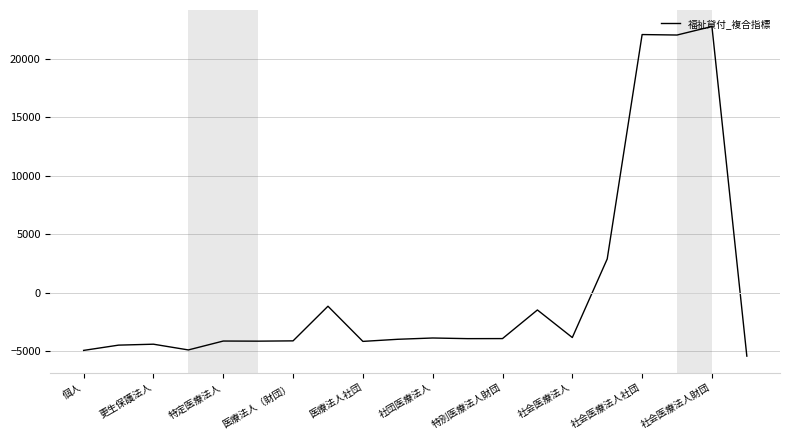

What is the greatest value displayed?

22740